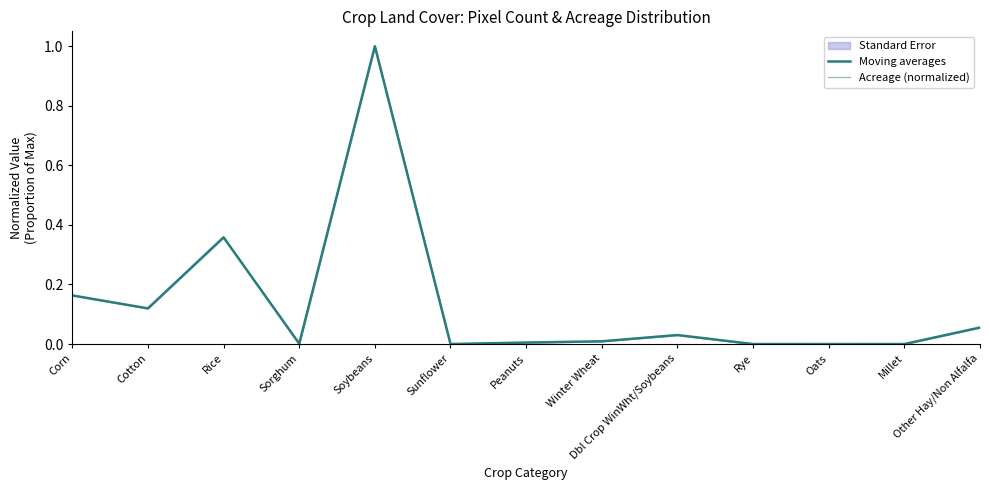

Which series has the largest range (max minus min)?

Moving averages